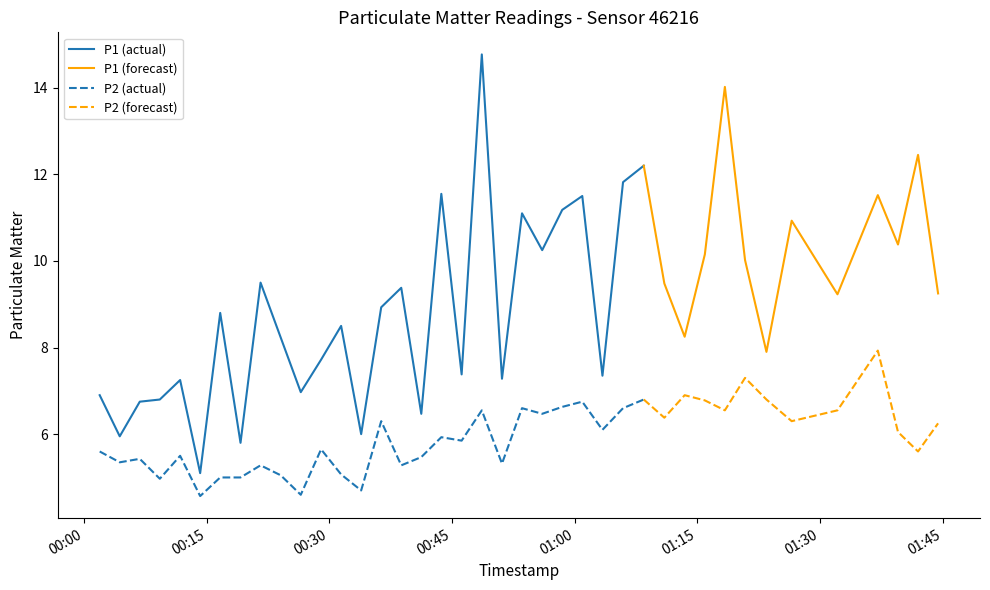

At how many categories does at least one series exceed 12?

4